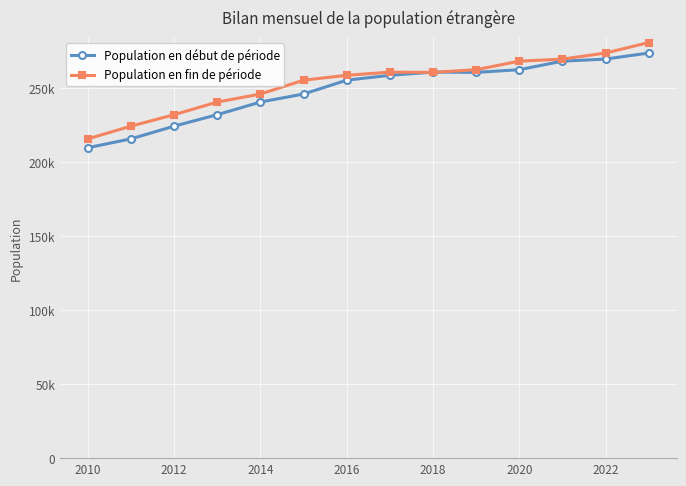

Reading left to right, transcribe all the data shown in this chart.

Population en début de période: 209891	215862	224457	232205	240741	246169	255517	258817	260943	260798	262591	268367	269770	273869
Population en fin de période: 215862	224457	232205	240741	246169	255517	258817	260943	260798	262591	268367	269770	273869	280952